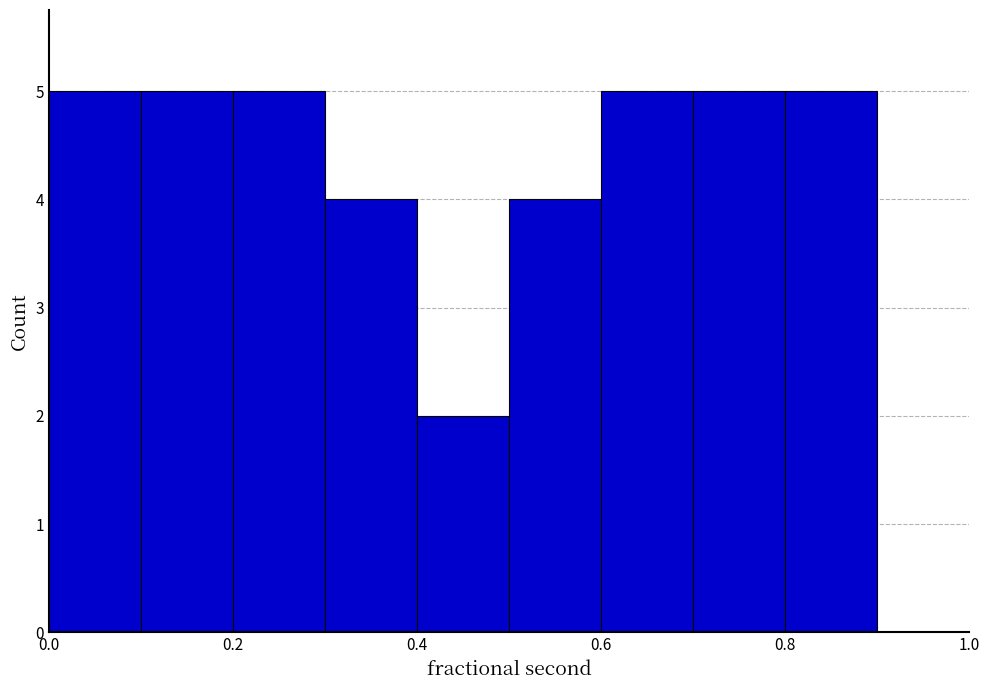

Reading left to right, list every bar in this chart as the range it spans on the x-axis followed by its height. The values are not printed on the chart, so give them approximately, as read against the axis.

0.0 to 0.1: 5
0.1 to 0.2: 5
0.2 to 0.3: 5
0.3 to 0.4: 4
0.4 to 0.5: 2
0.5 to 0.6: 4
0.6 to 0.7: 5
0.7 to 0.8: 5
0.8 to 0.9: 5
0.9 to 1.0: 0